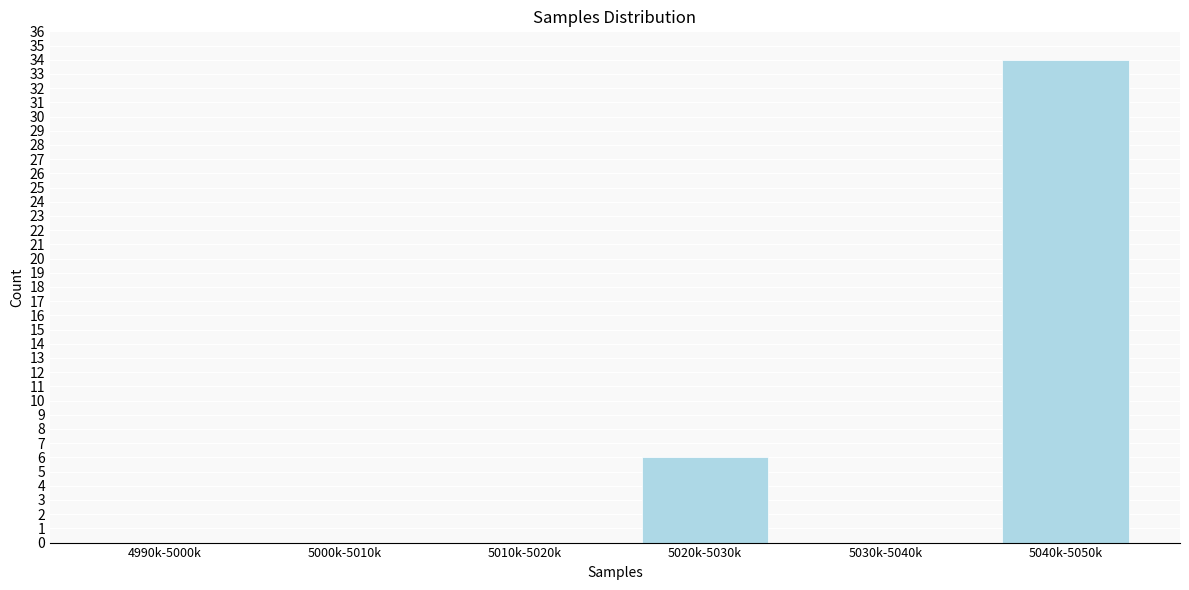

Reading left to right, list all the values displayed in this chart.

4990k-5000k=0	5000k-5010k=0	5010k-5020k=0	5020k-5030k=6	5030k-5040k=0	5040k-5050k=34